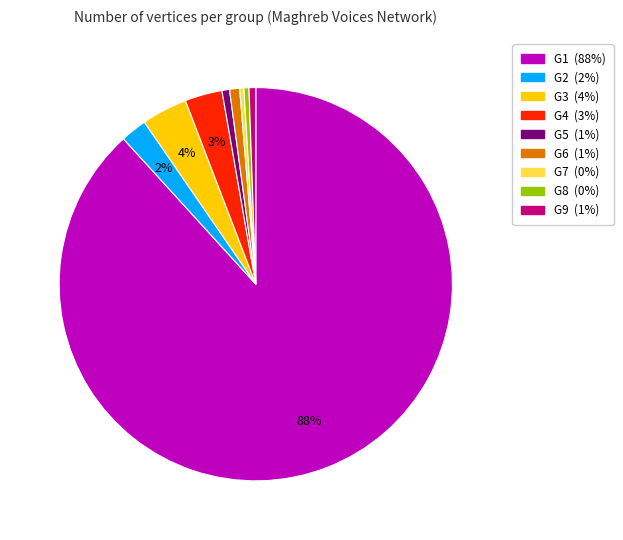

Is there a majority slice in this chart?

Yes